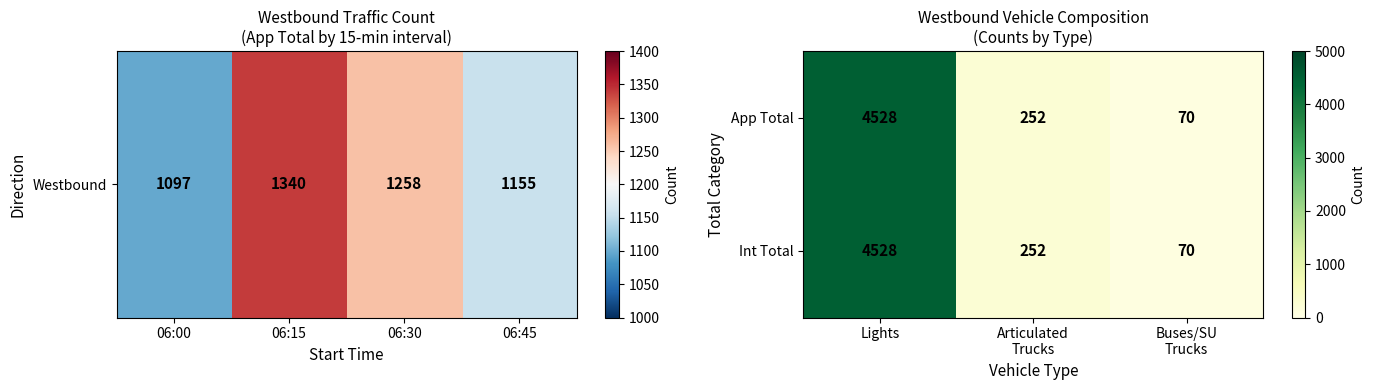

What is the difference between the maximum and minimum values in the Int Total series?

4458